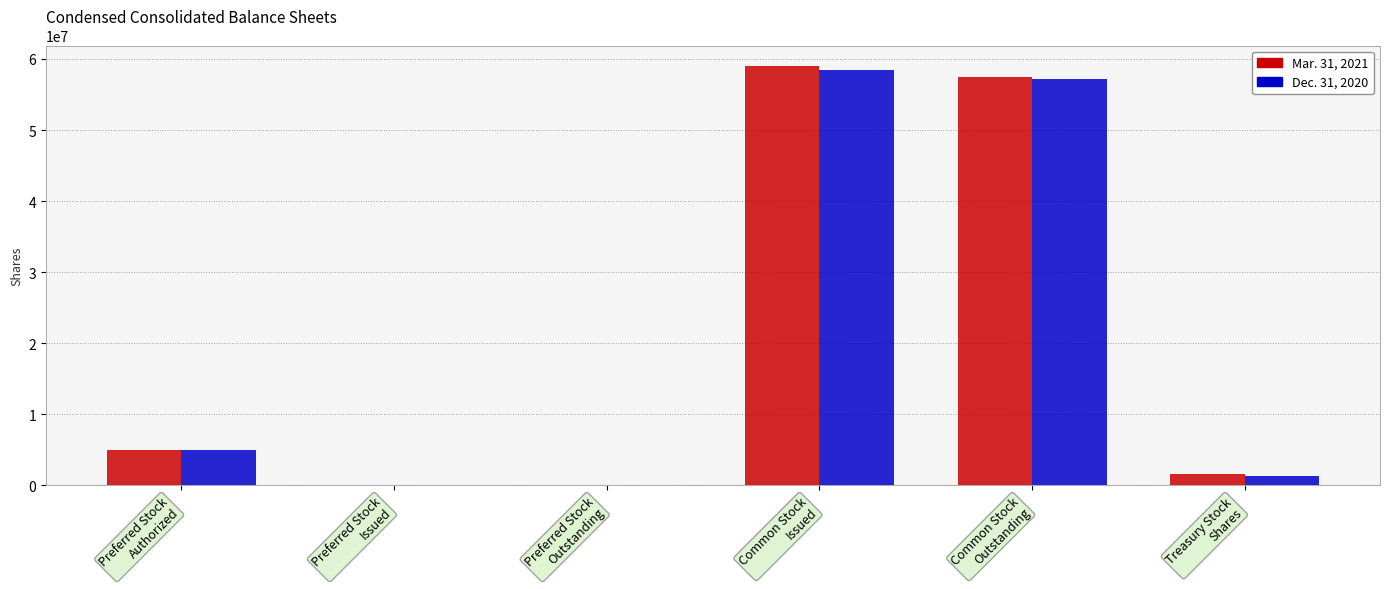

What is the greatest value displayed?

58949000